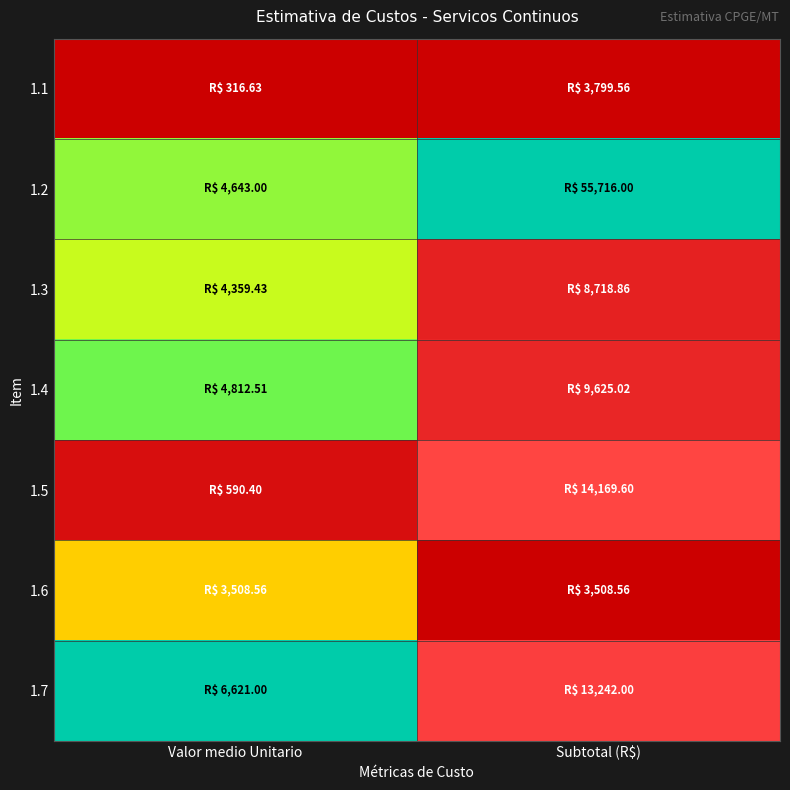

What is the difference between the highest and lowest values at Subtotal (R$)?

1.0